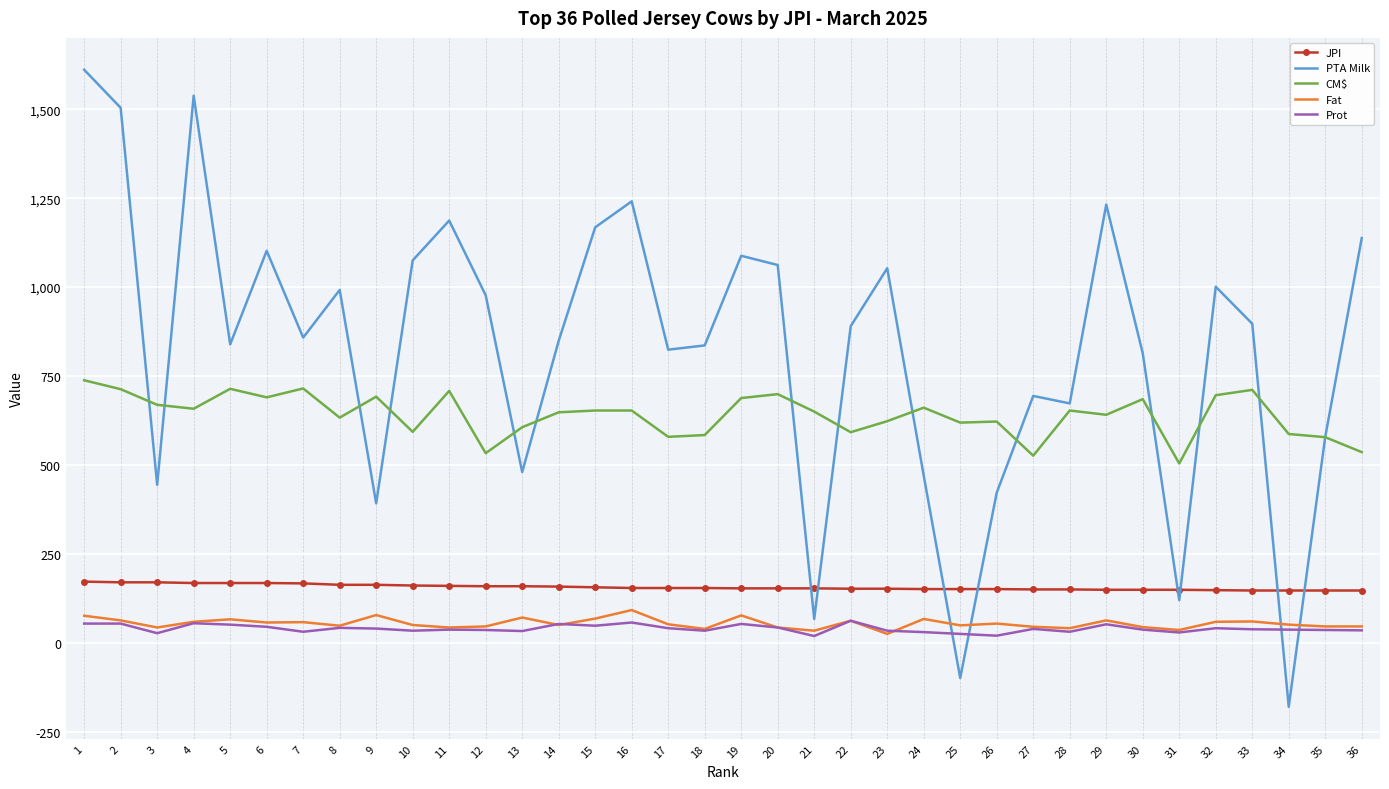

What is the difference between the maximum and minimum values in the Fat series?

67